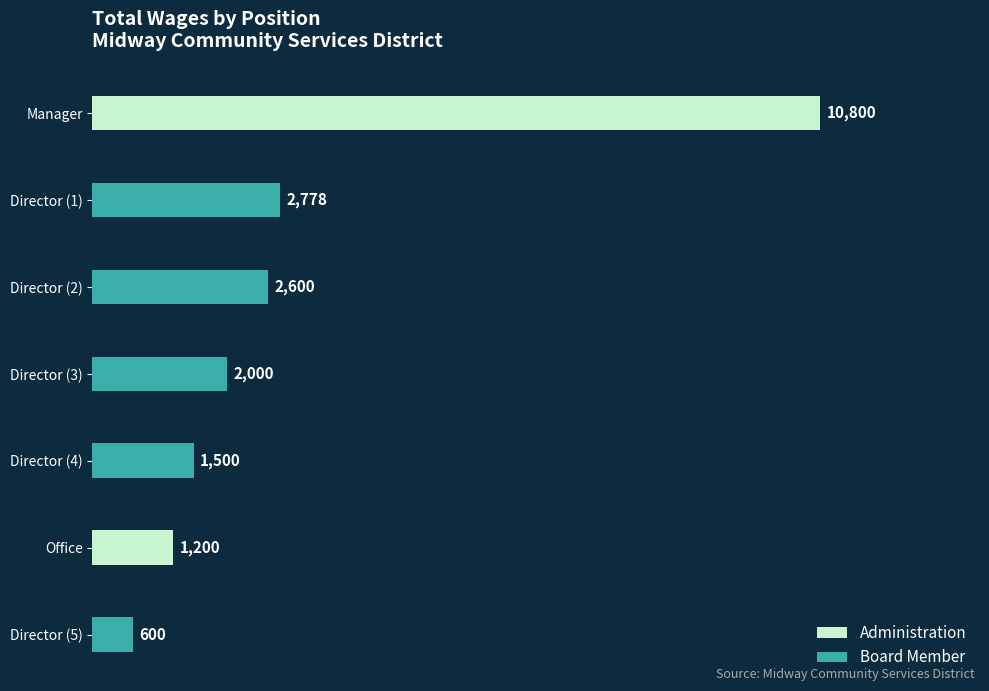

Reading left to right, what are all the values shown in this chart?

Administration: 10800	0	0	0	0	1200	0
Board Member: 0	2778	2600	2000	1500	0	600